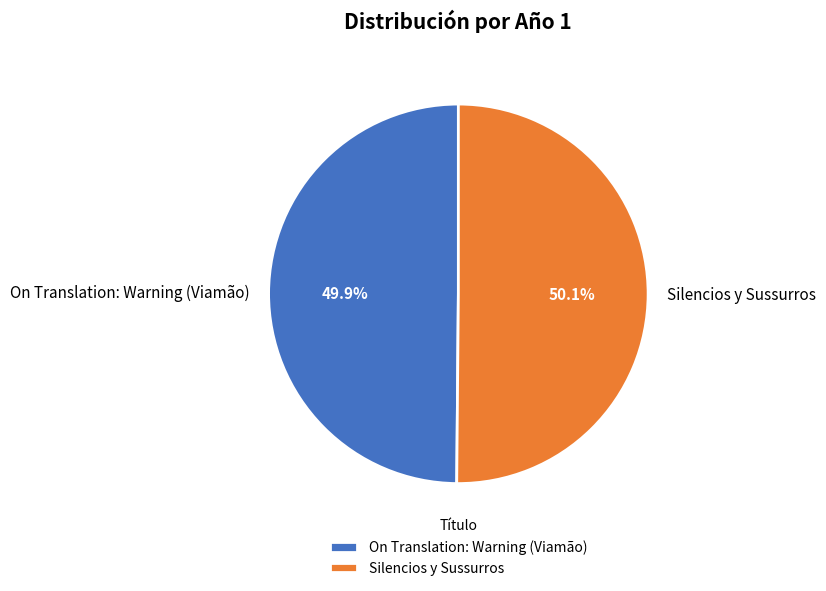

The Silencios y Sussurros slice represents 50% of the pie. True or false?

True